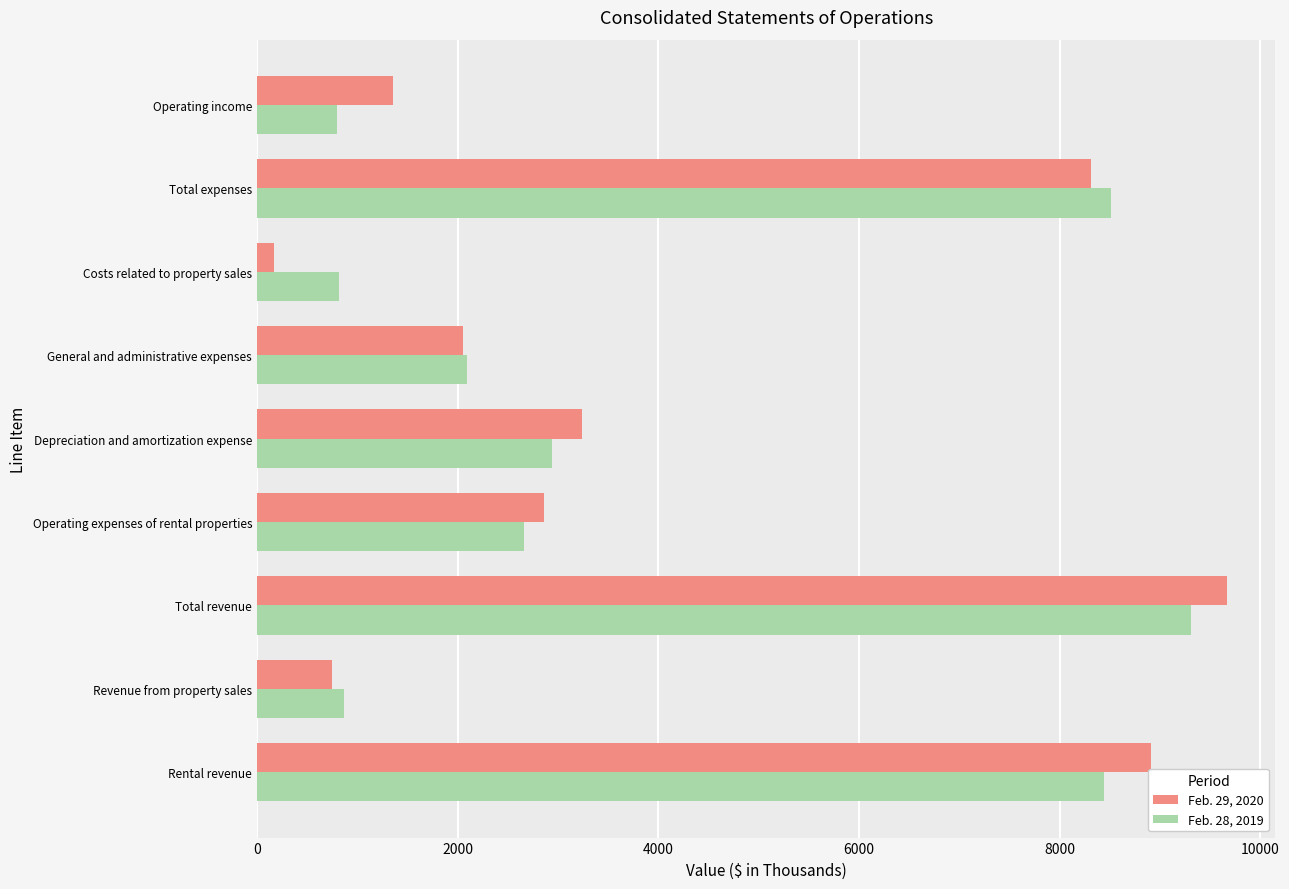

The Feb. 28, 2019 series shows 9303 at Total revenue. True or false?

True